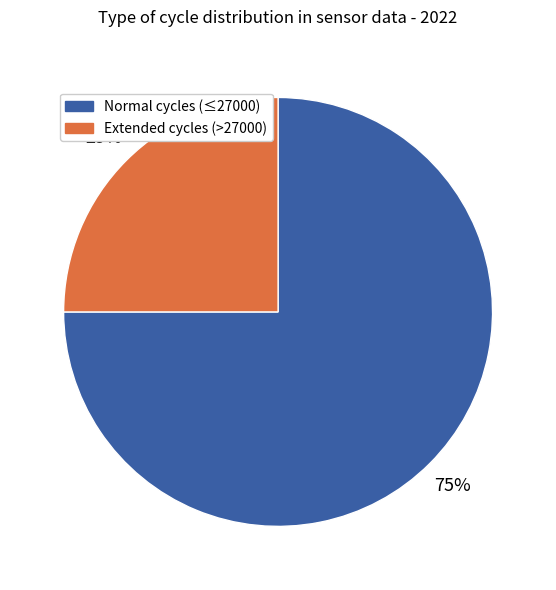

To the nearest percent, what is the difference between the largest and smallest slice percentages?

50%